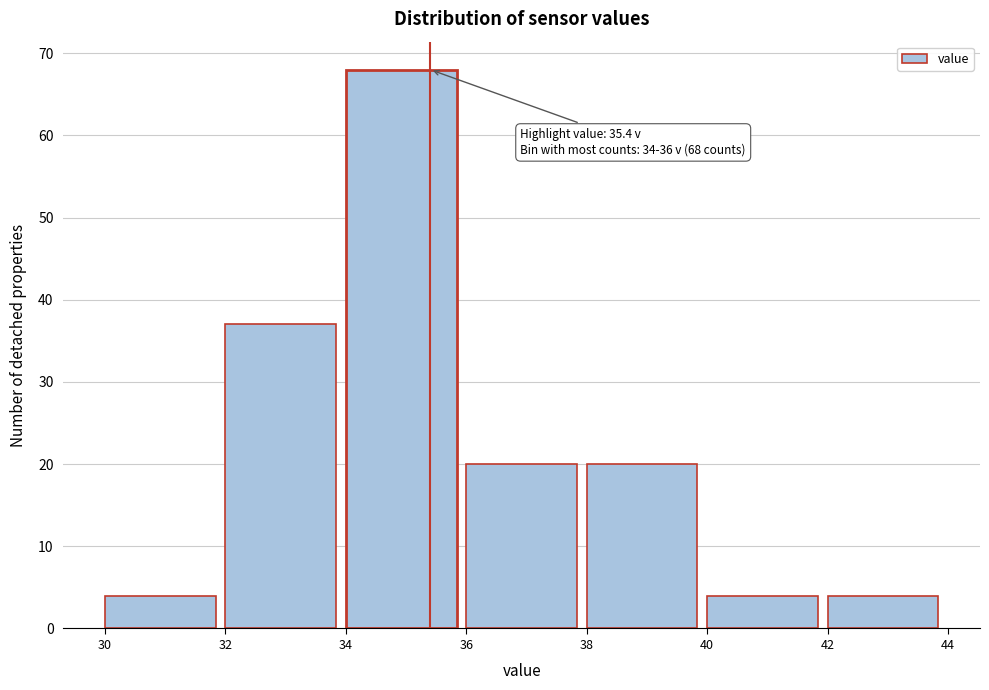

Which range on the x-axis has the tallest bar?

34 to 36